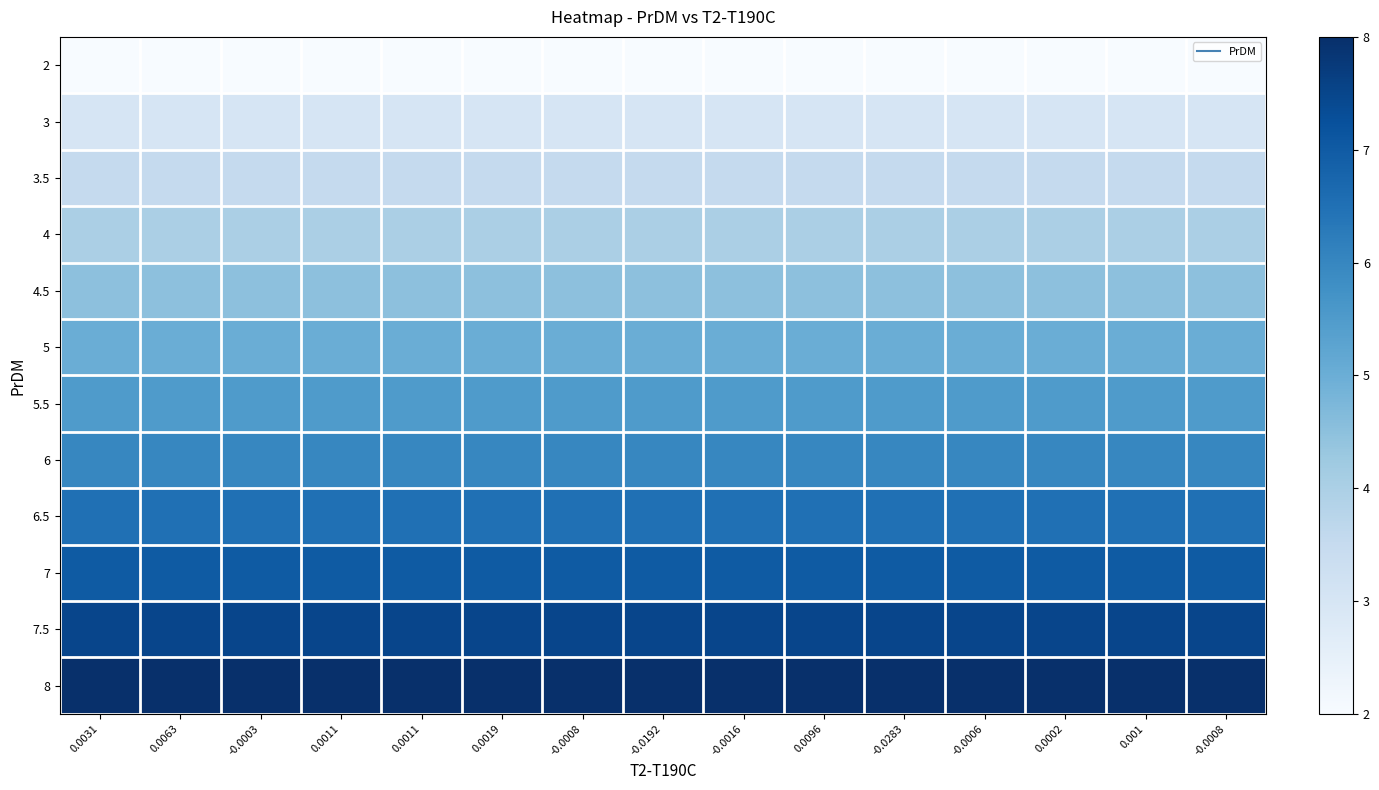

Between 0.0031 and 0.0011, which is larger?

0.0031